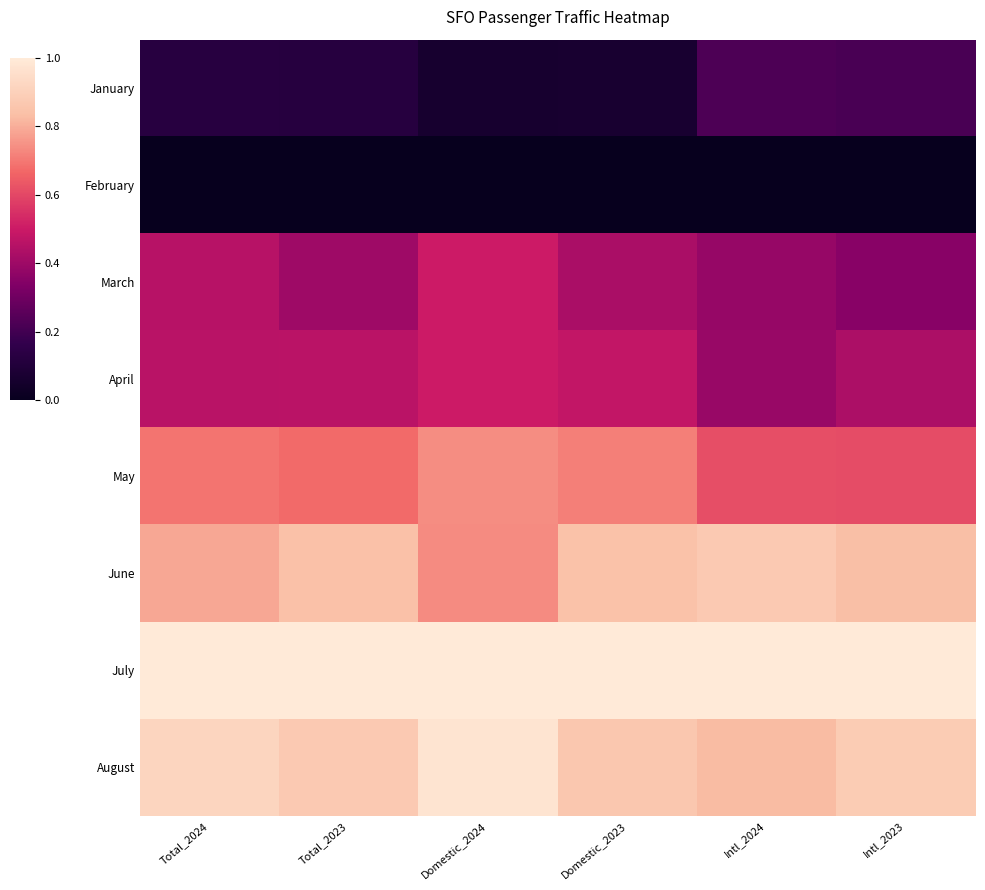

What is the spread (max minus min) of values at Domestic_2023?

1.0